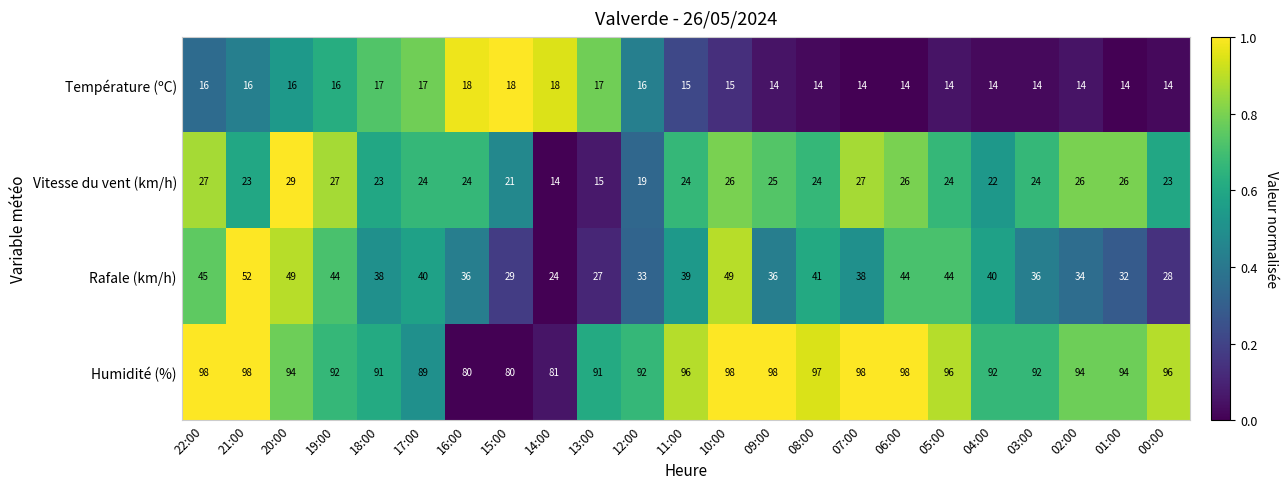

What is the difference between the Température (ºC) values at 08:00 and 17:00?

3